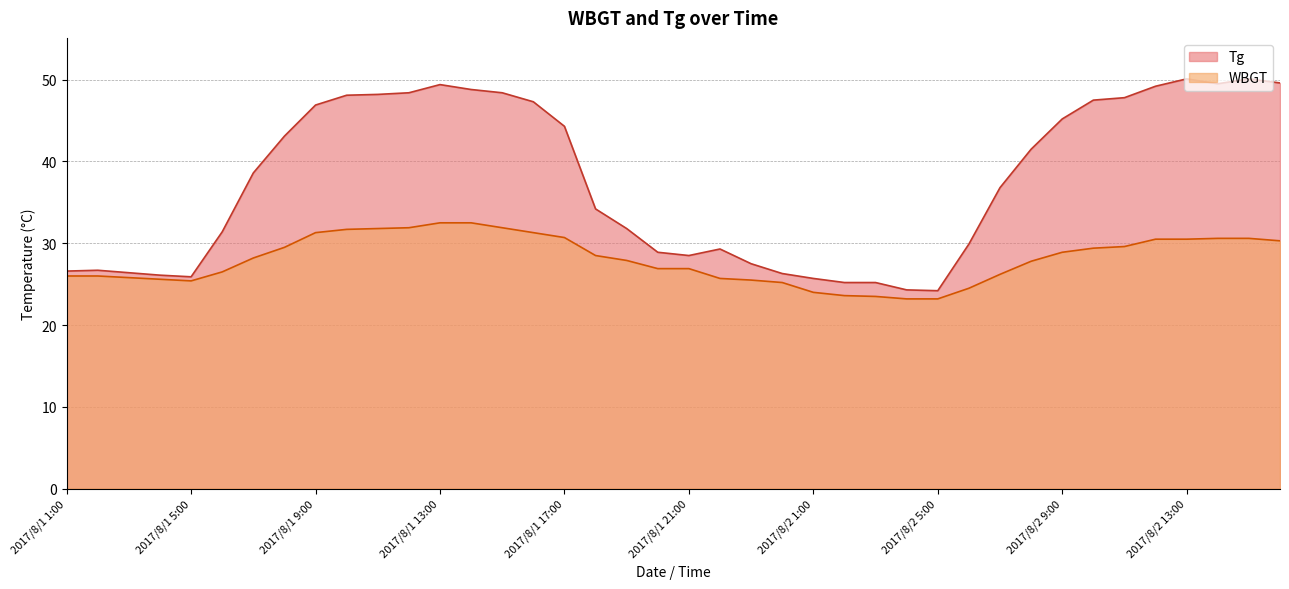

How many lines are shown in the chart?

2